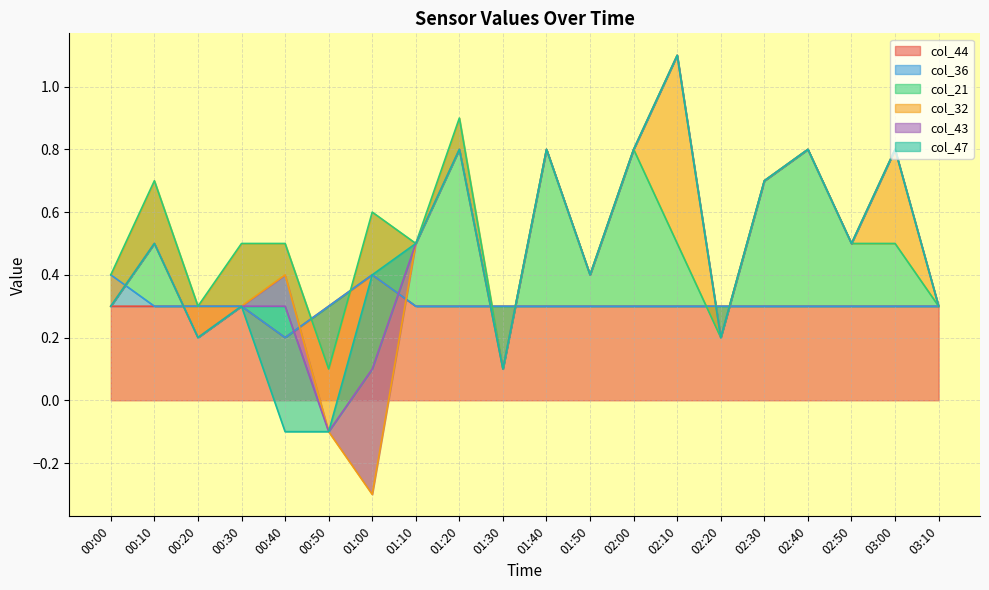

What is the label of the 9th point from the right?

01:50